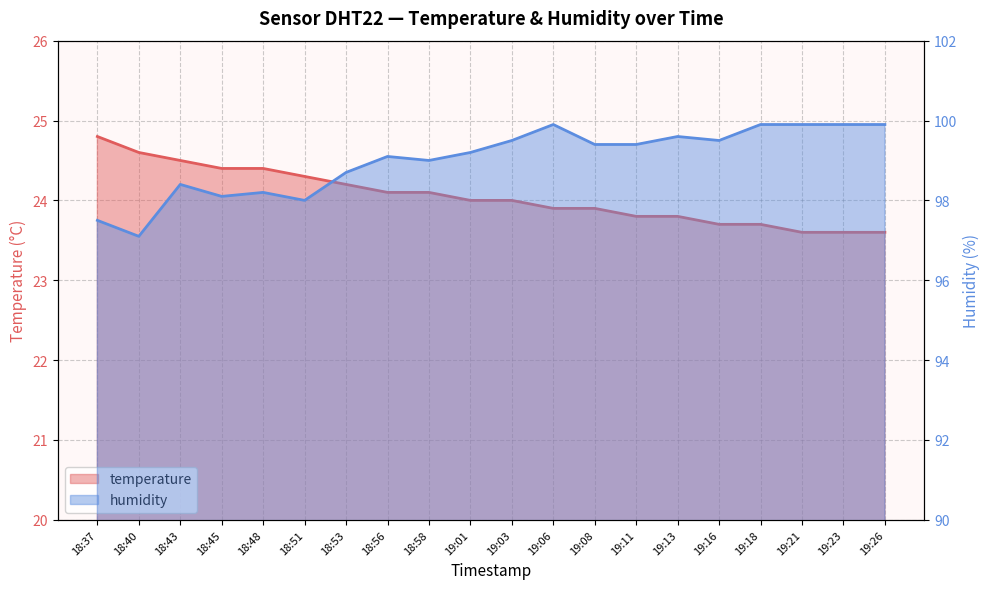

What are all the series names shown in the legend?

temperature, humidity